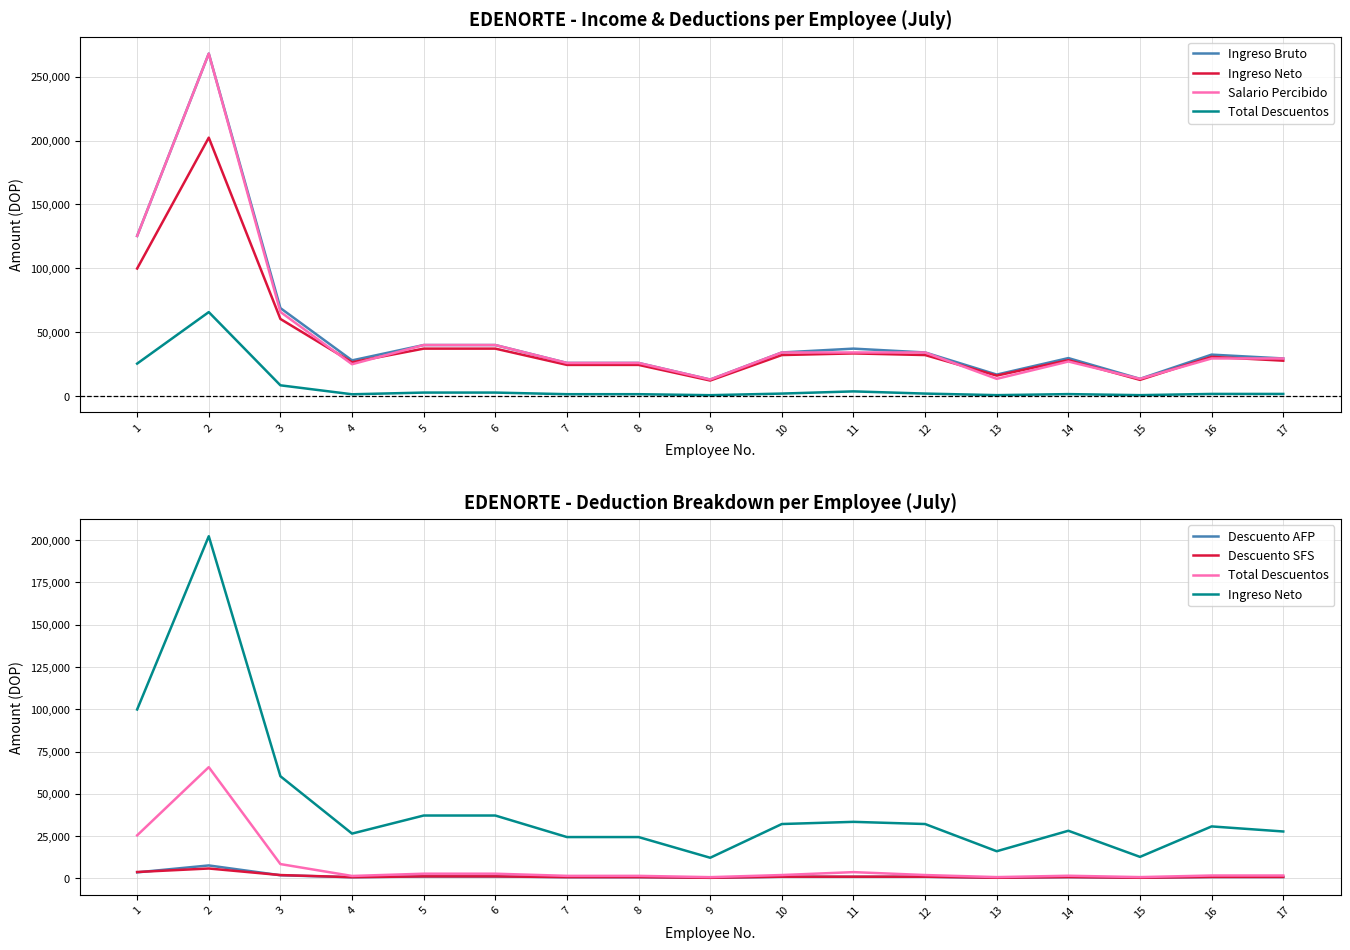

The Descuento AFP series shows 717.2 at 4. True or false?

True